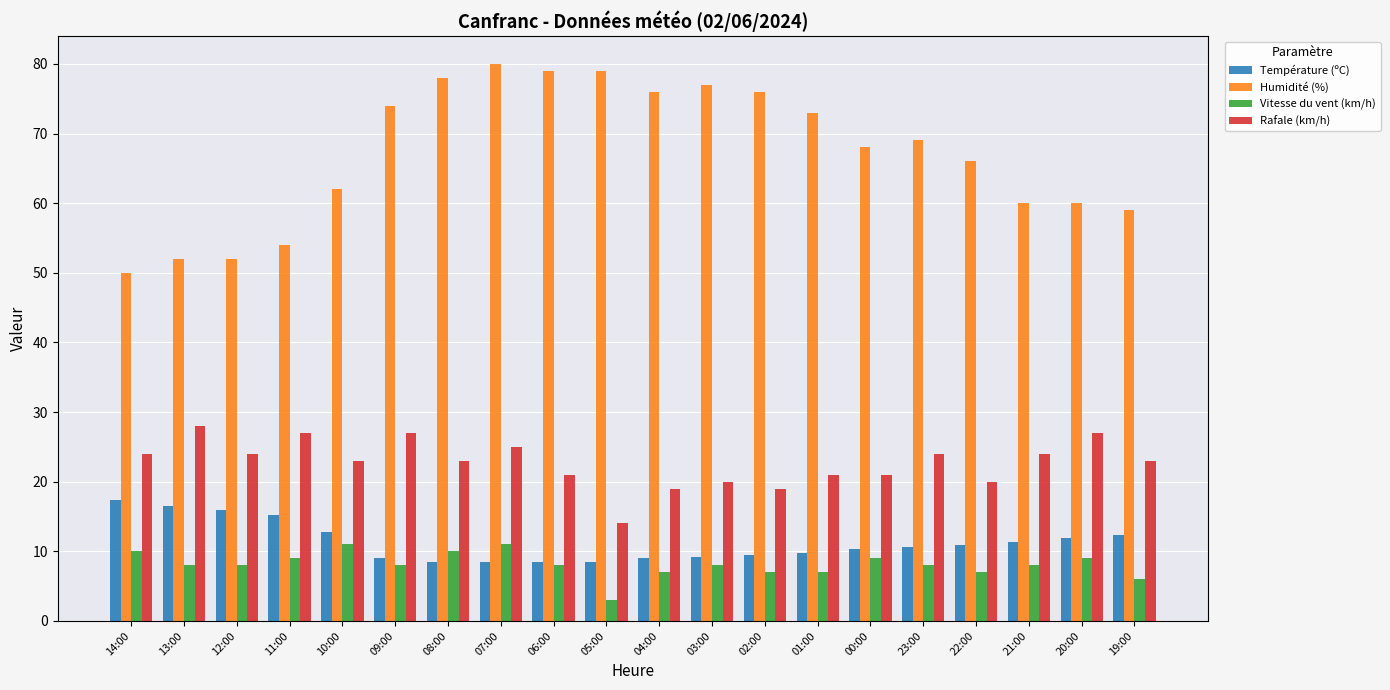

Which category has the lowest value in the Rafale (km/h) series?

05:00